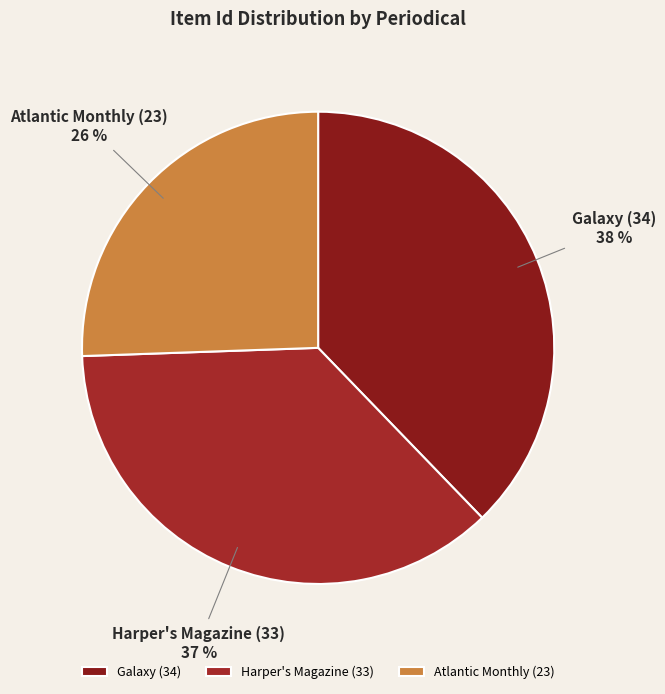

What percentage is the Harper's Magazine slice, to the nearest percent?

37%